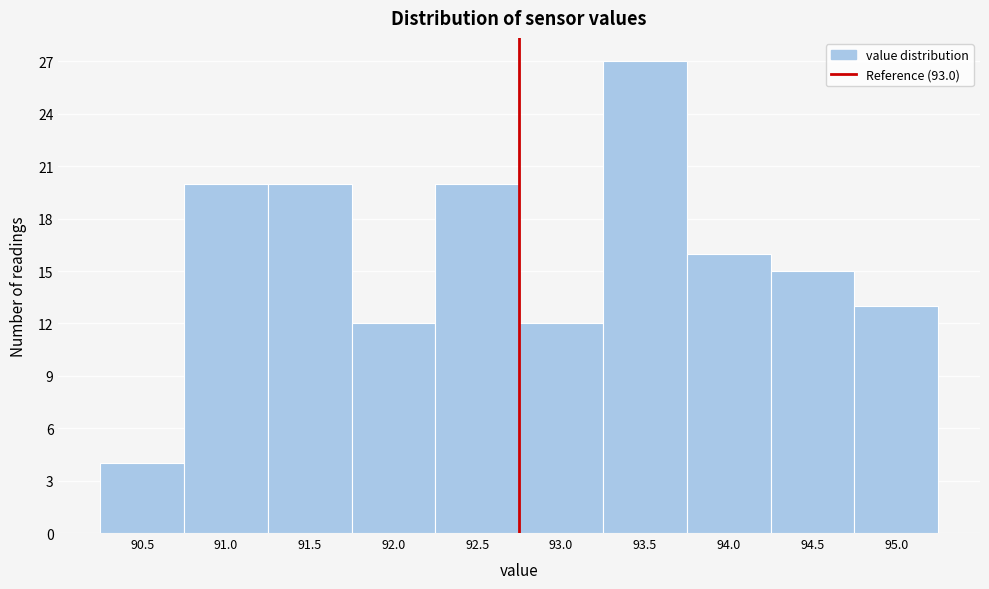

Reading left to right, extract all data points from this chart.

90.5=4	91.0=20	91.5=20	92.0=12	92.5=20	93.0=12	93.5=27	94.0=16	94.5=15	95.0=13